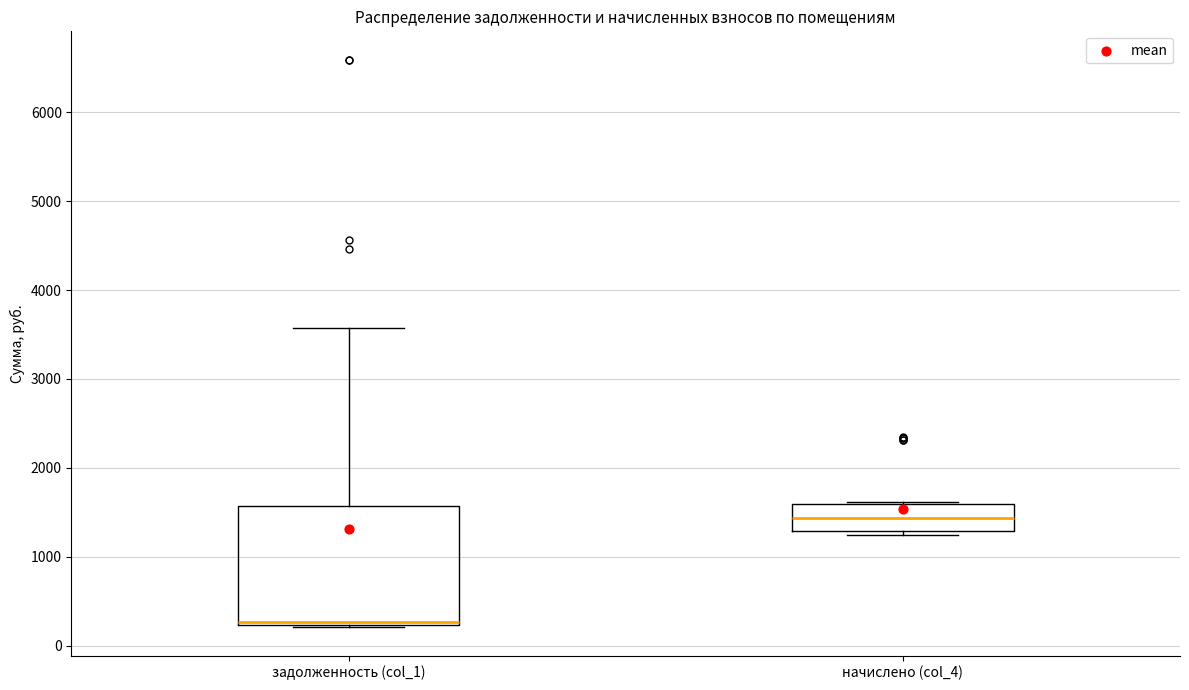

Reading left to right, read every box against the y-axis: the position of its median line, the range the box covers, and the ends of its whiskers. The values are not printed on the chart, so give them approximately, as read against the axis.

задолженность (col_1): median 300, box 200 to 1600, whiskers 200 (just below the box's lower edge) to 3600
начислено (col_4): median 1400, box 1300 to 1600, whiskers 1200 to 1600